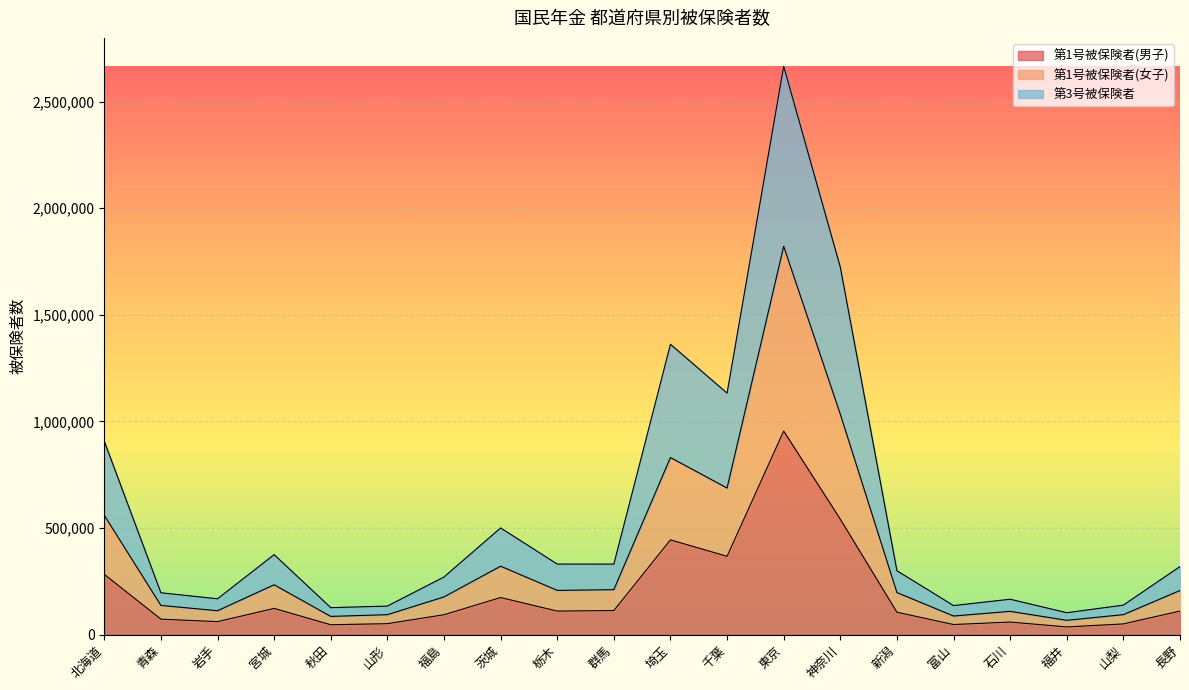

The value of 第1号被保険者(男子) at 神奈川 is 541145. True or false?

True